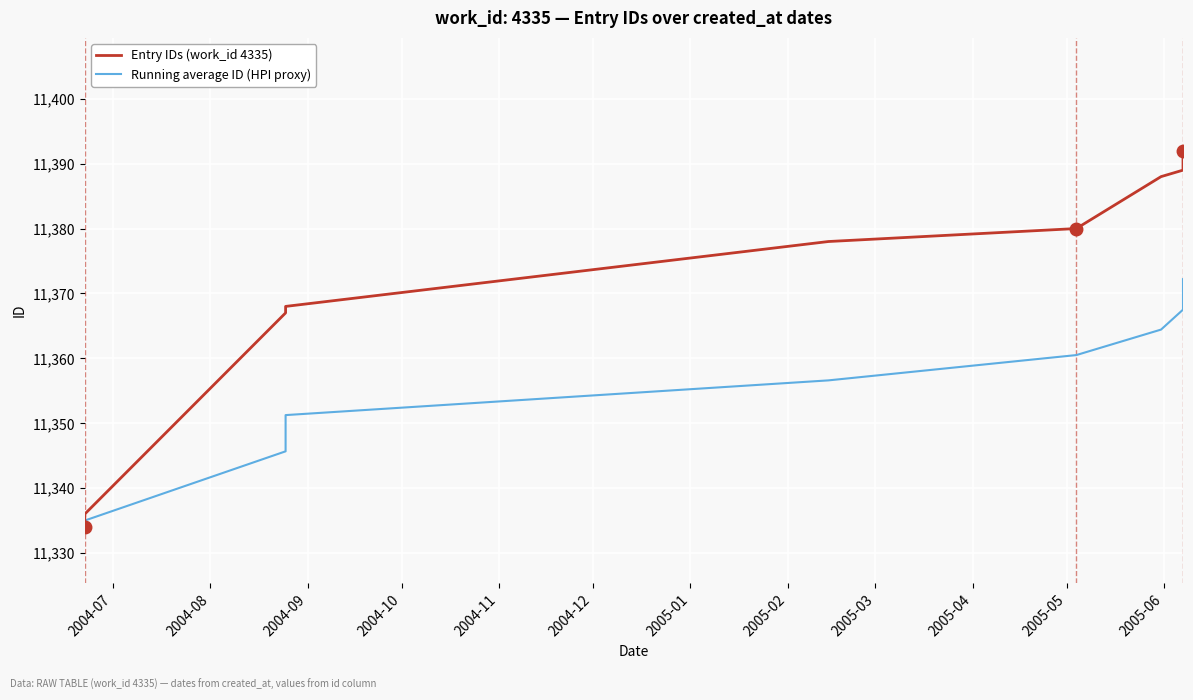

How many lines are shown in the chart?

2